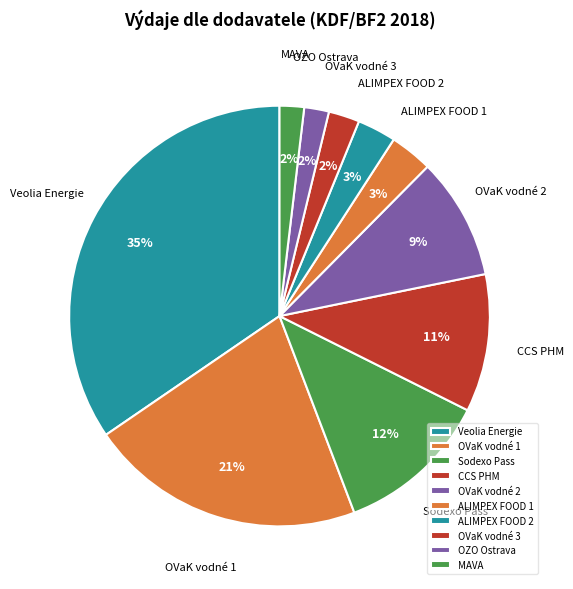

What percentage is the Sodexo Pass slice, to the nearest percent?

12%